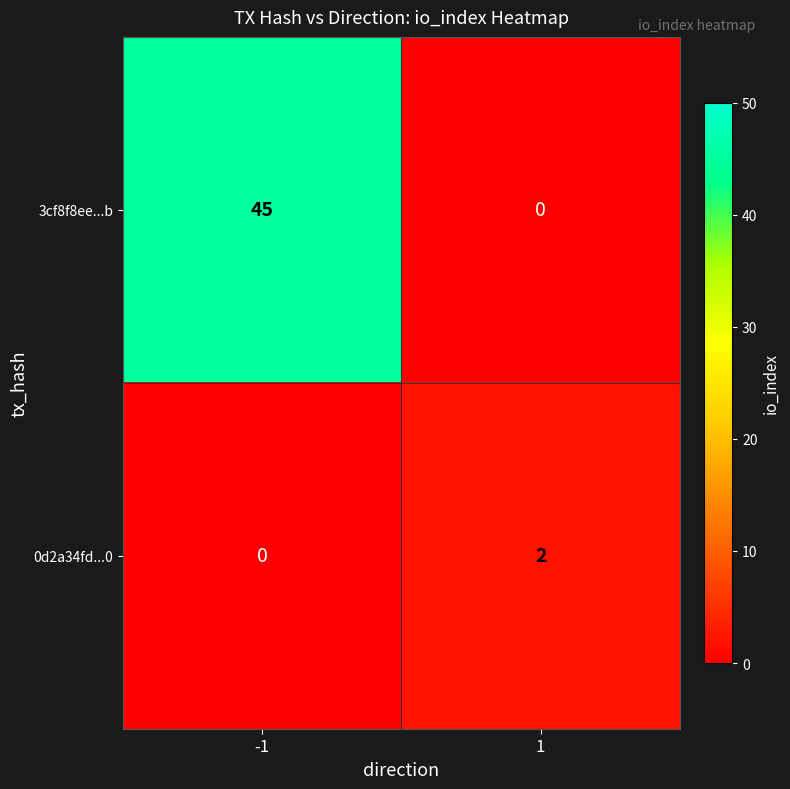

True or false: 3cf8f8ee...b has a value of 31 at -1.

False